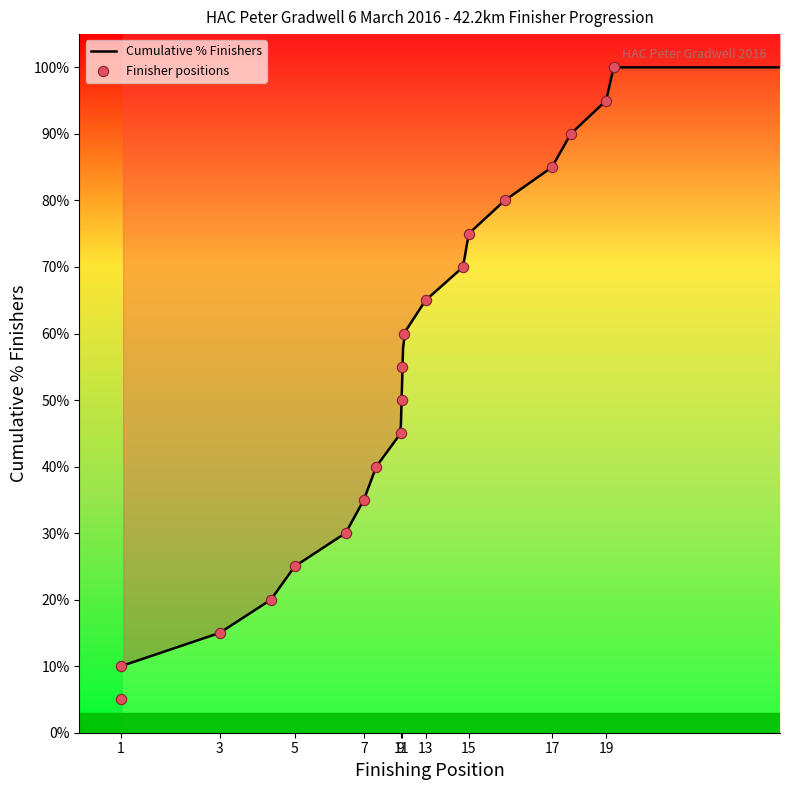

What is the change in value from 8 to 14?

+30.0